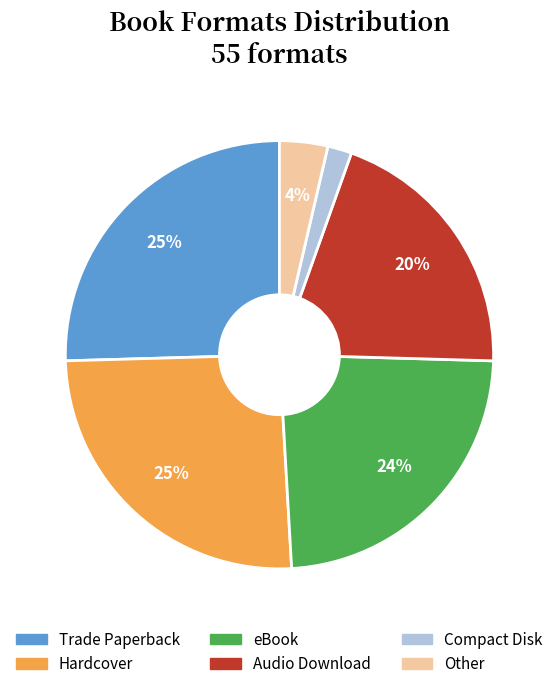

Combined, do Hardcover and eBook account for over 50%?

No